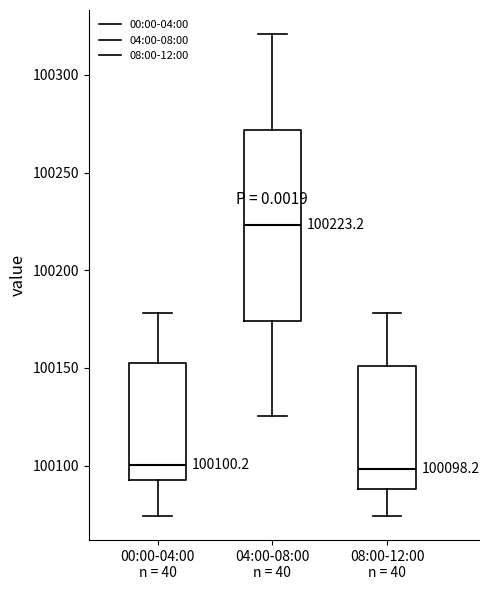

Which box's median line is the highest?

04:00-08:00 n = 40